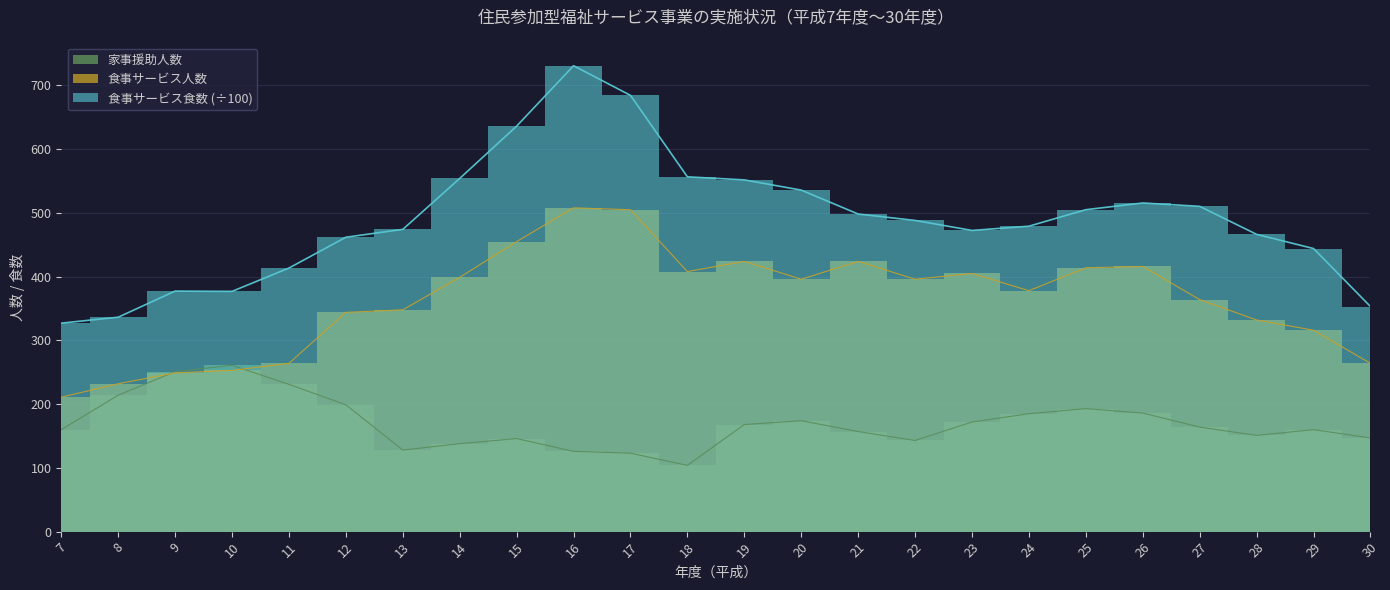

At which category is the sum across all series the highest?

16